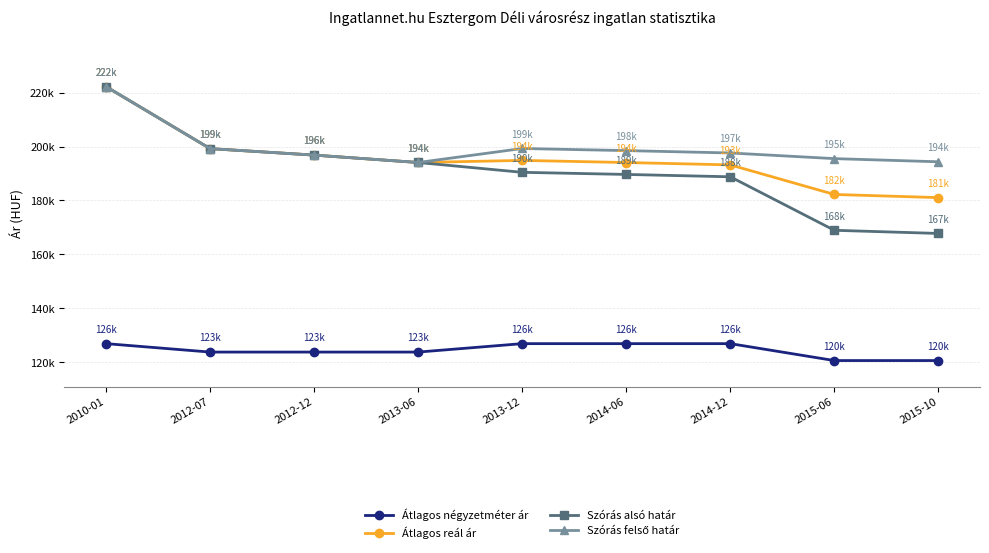

What is the average value of the Szórás felső határ series?

199728